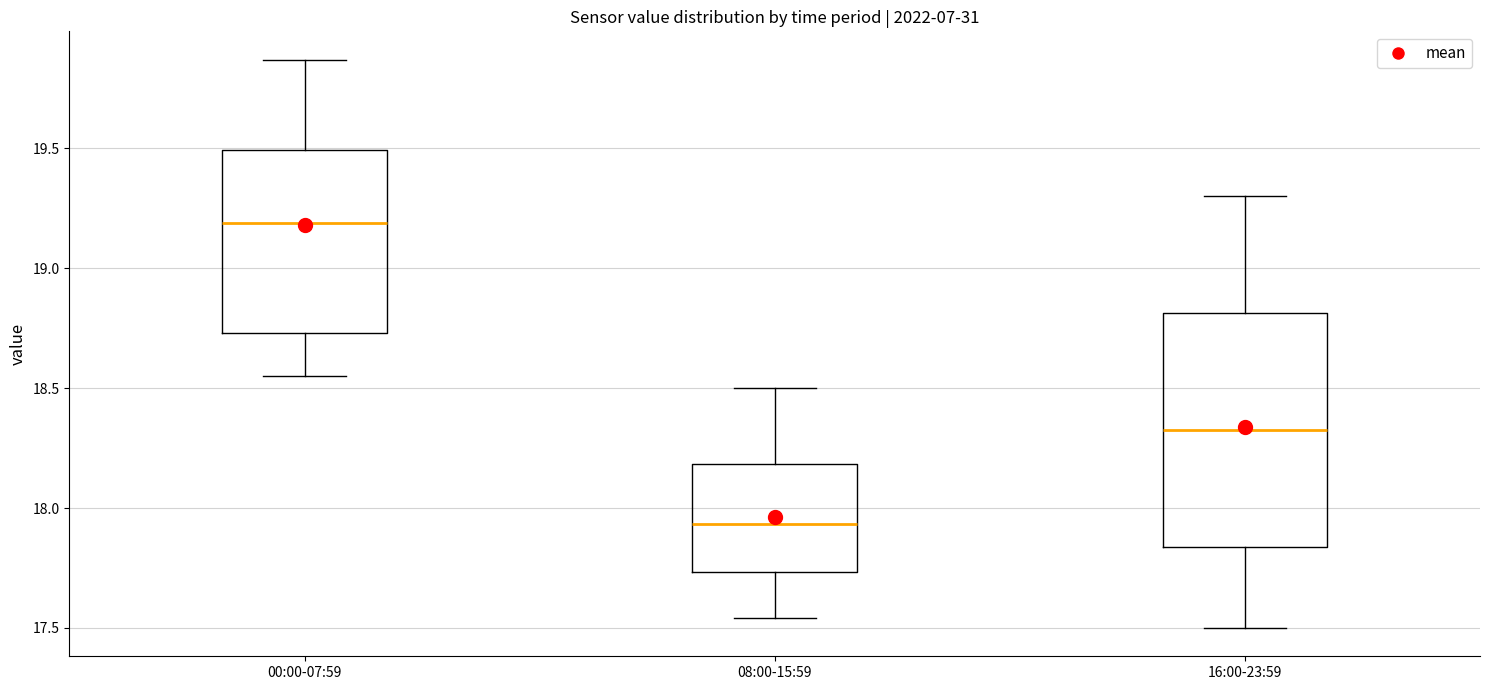

Which box has the highest median line?

00:00-07:59